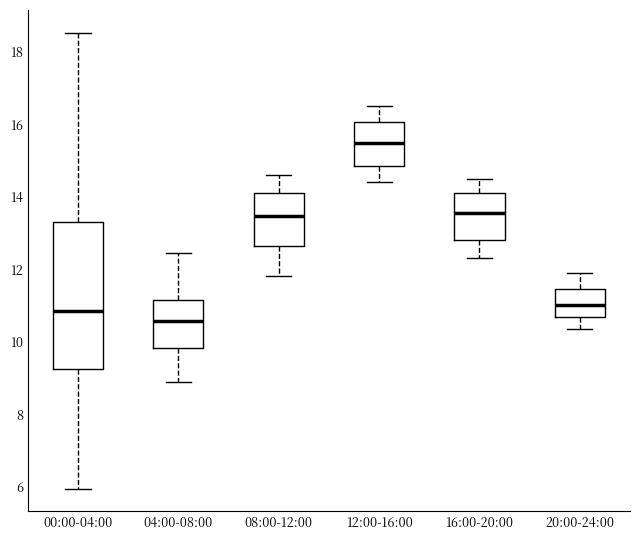

Where does the lower whisker of the box for 08:00-12:00 end on the y-axis? The values are not printed on the chart, so give them approximately, as read against the axis.

11.8